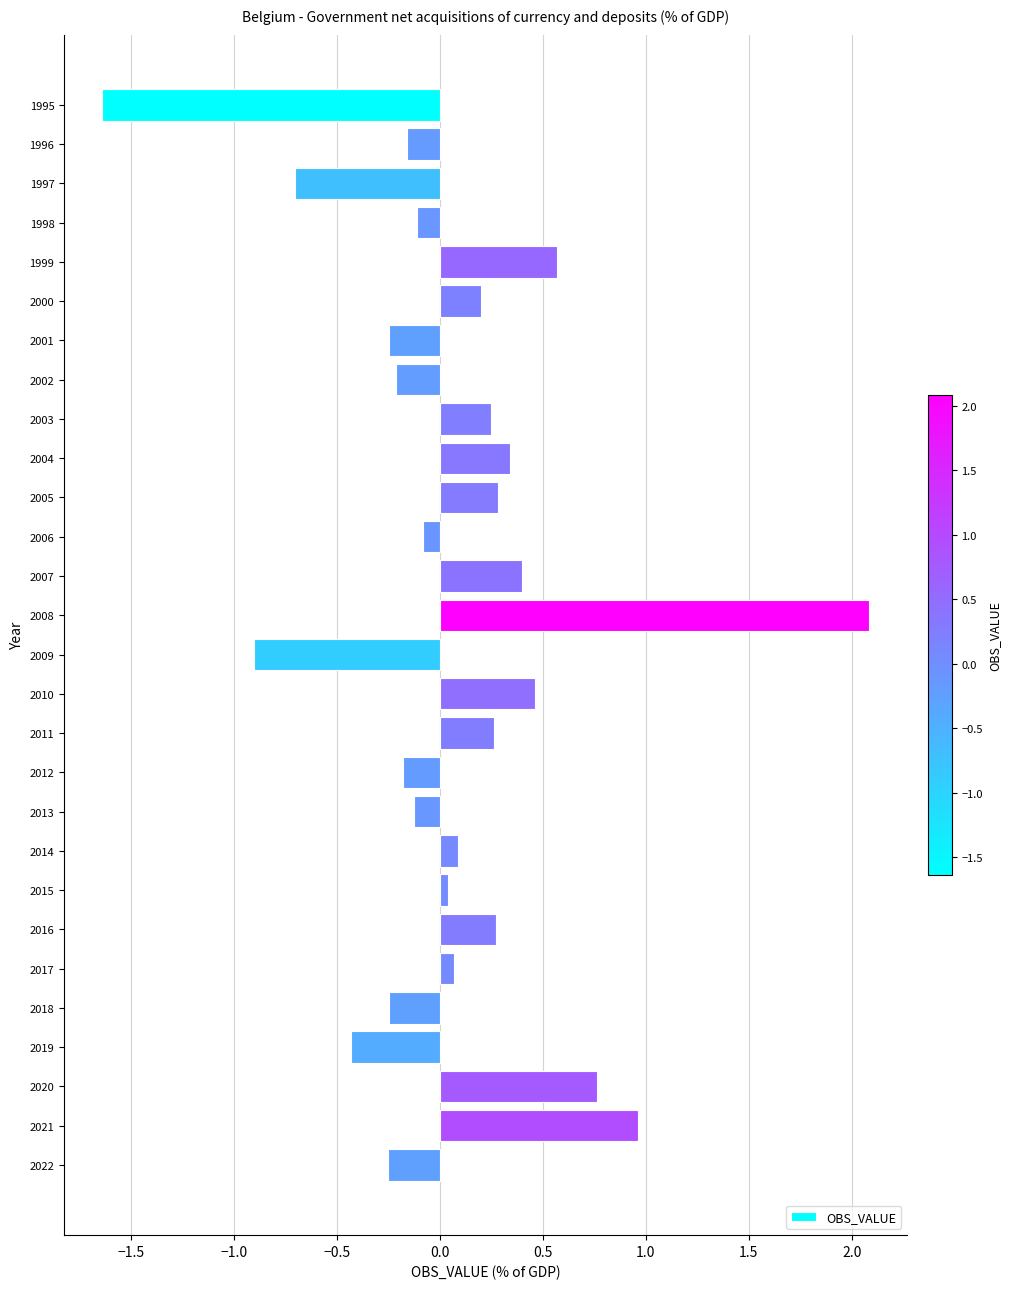

What is the value of the 23rd bar from the top?

0.1